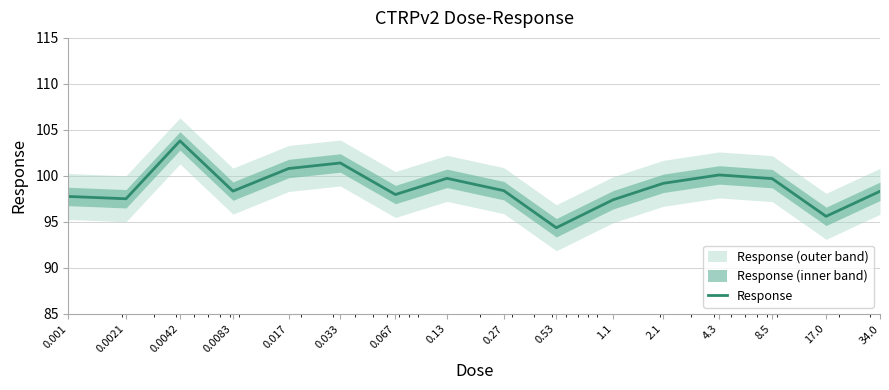

What is the change in value from 0.067 to 8.5?

+1.7